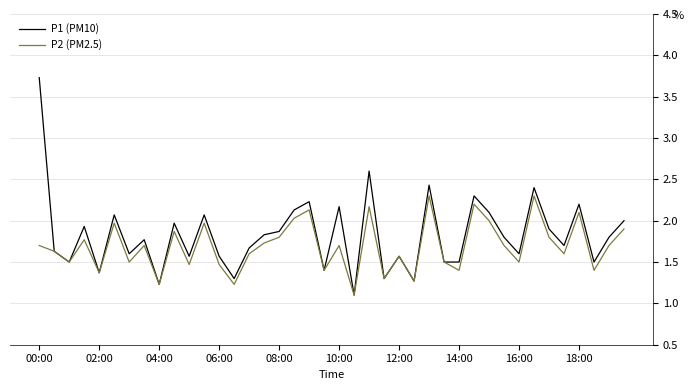

What is the maximum value shown in the chart?

3.7